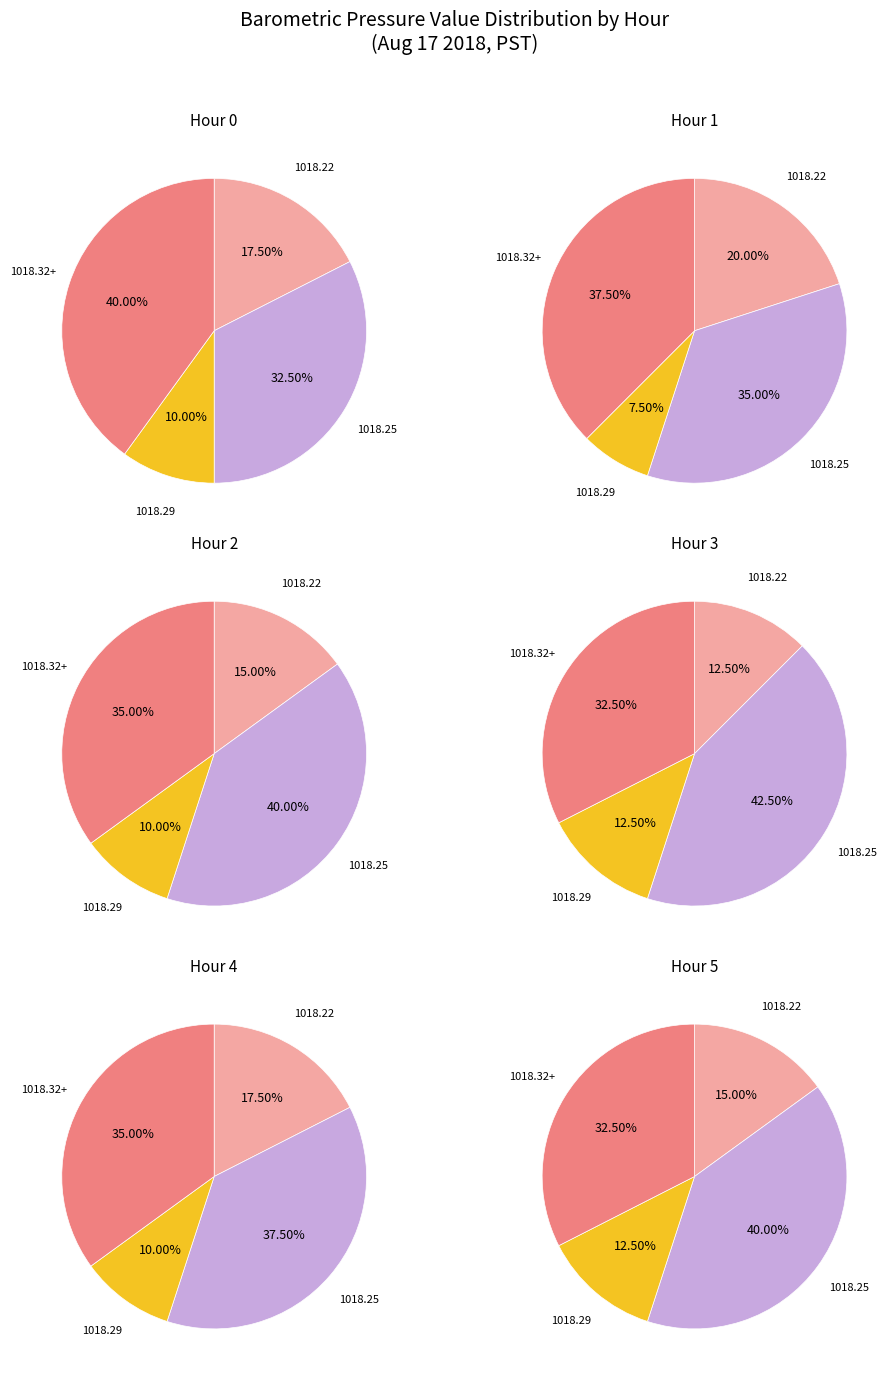

To the nearest percent, what is the difference between the largest and smallest slice percentages?

30%